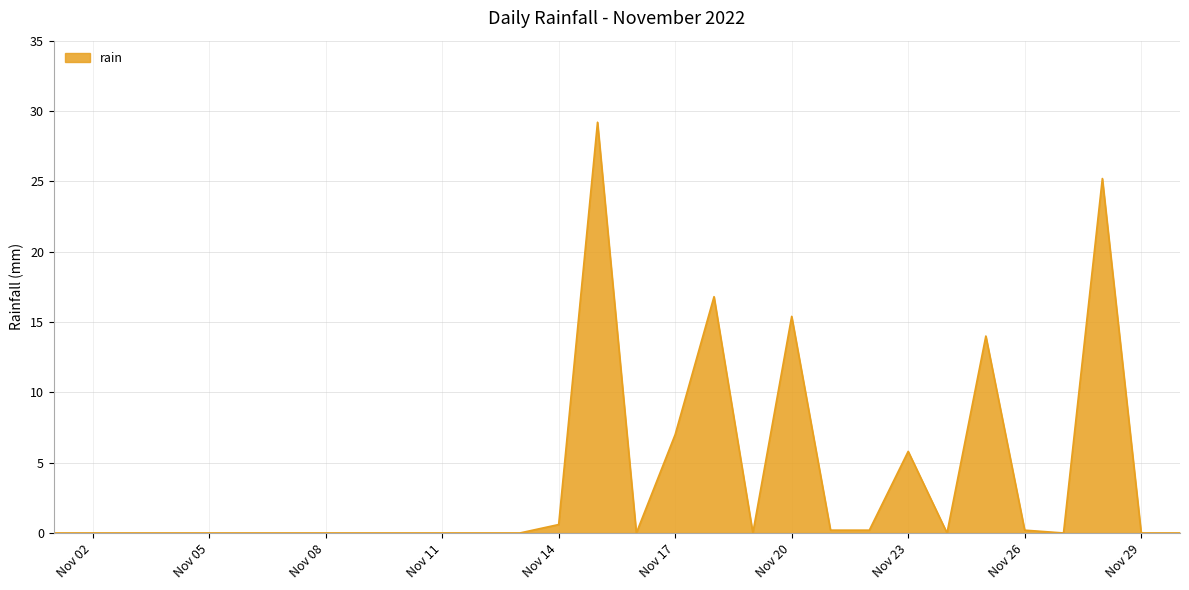

What is the greatest value displayed?

29.2